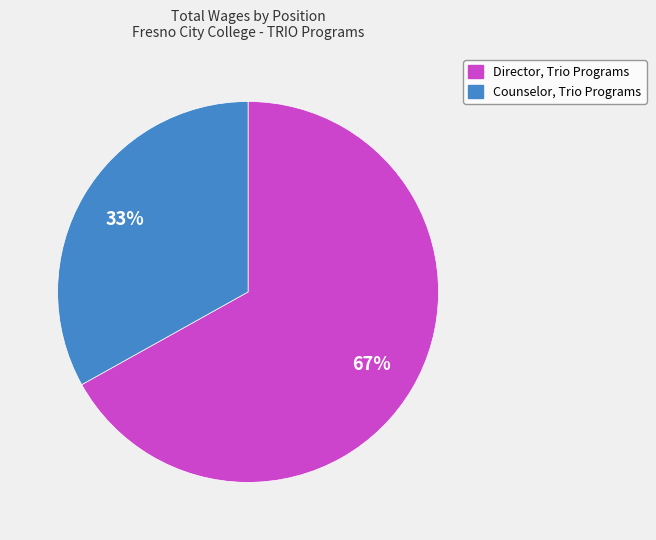

Combined, do Director, Trio Programs and Counselor, Trio Programs account for over 50%?

Yes